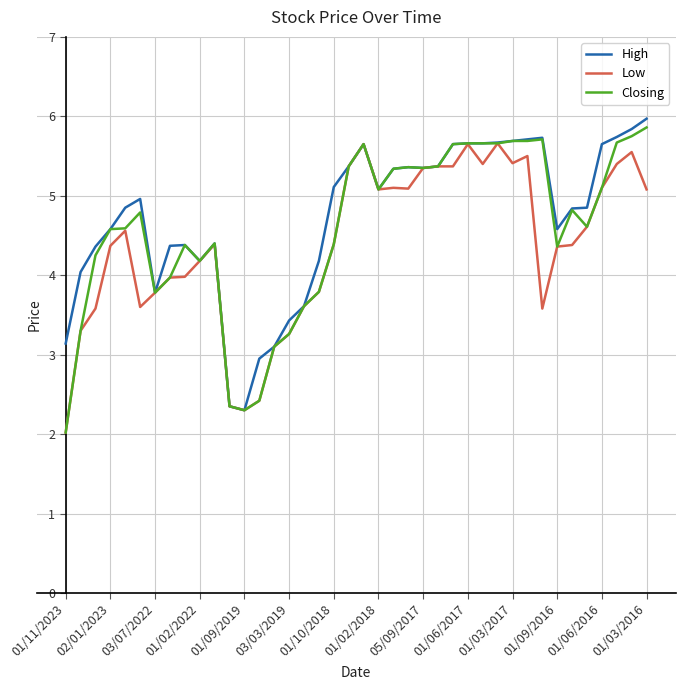

What is the highest value of the High series?

6.0